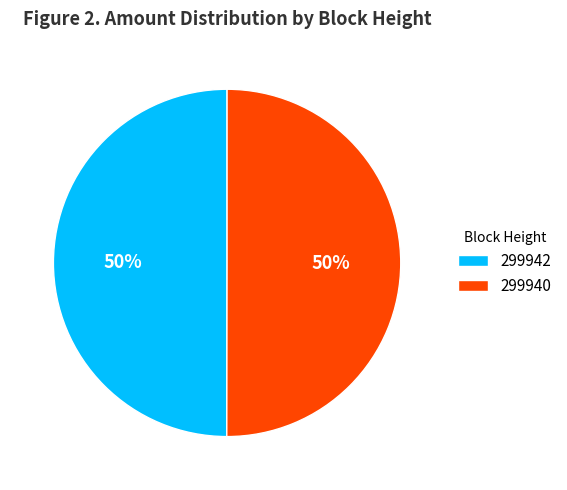

Is the sum of 299940 and 299942 greater than half?

Yes